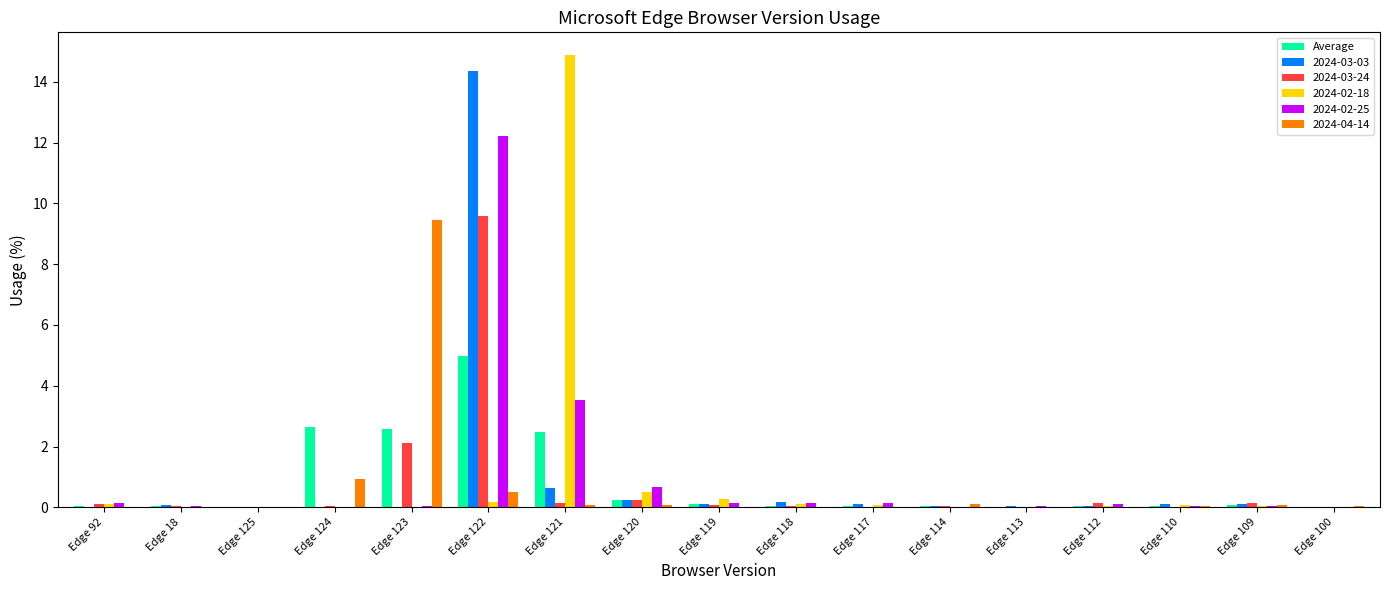

Where is 2024-04-14 nearest to the value 4?

Edge 124